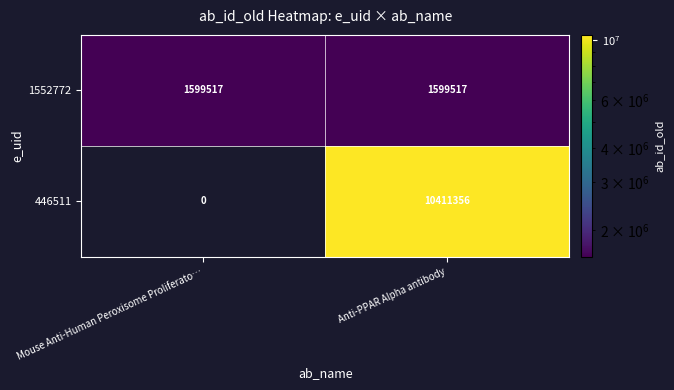

What is the average value of the 1552772 series?

1599517